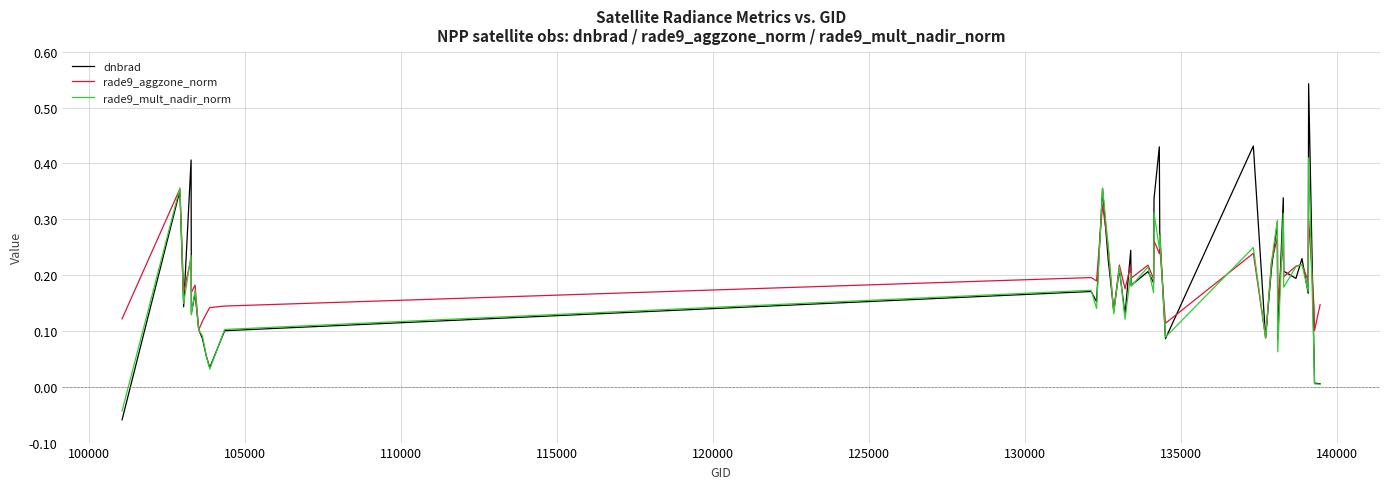

Which series ends up on top after the final intersection of rade9_aggzone_norm and dnbrad?

rade9_aggzone_norm